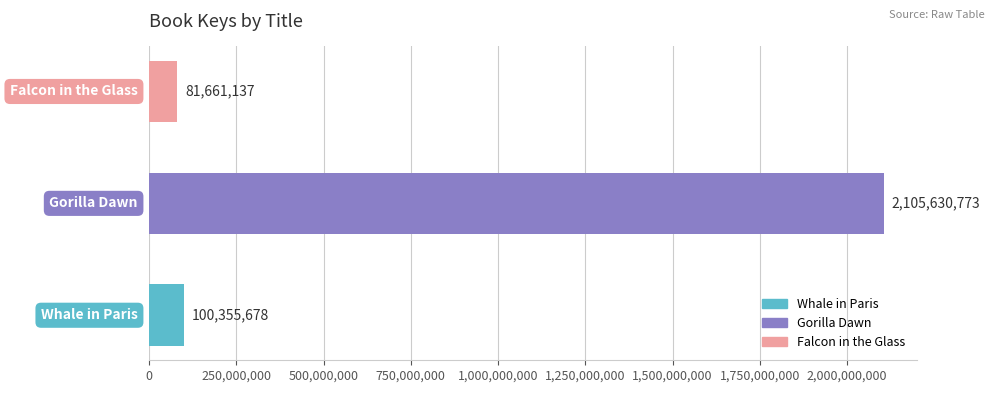

What is the smallest value displayed?

81661137